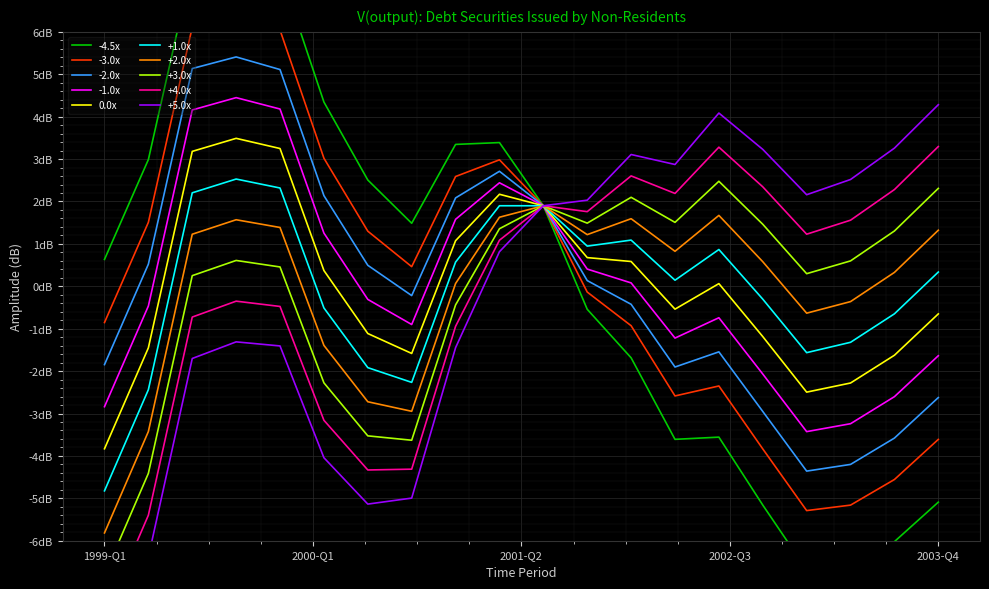

How many interior local peaks (higher than both neighbors) does the data have?

3